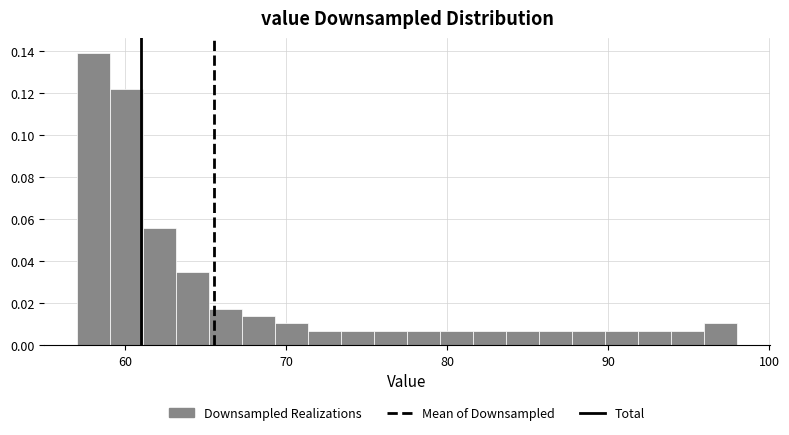

Around what value on the x-axis is the tallest bar? Give the approximate position of its centre, as read against the axis.

58